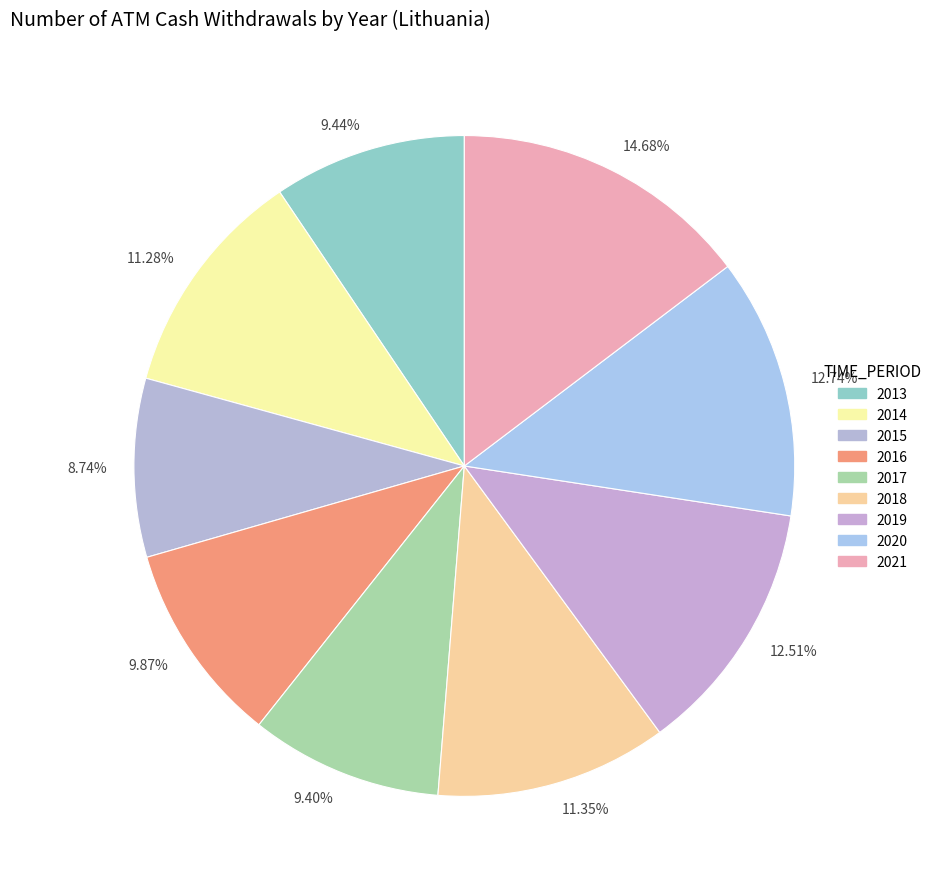

To the nearest percent, what is the combined percentage of 2019 and 2015?

21%